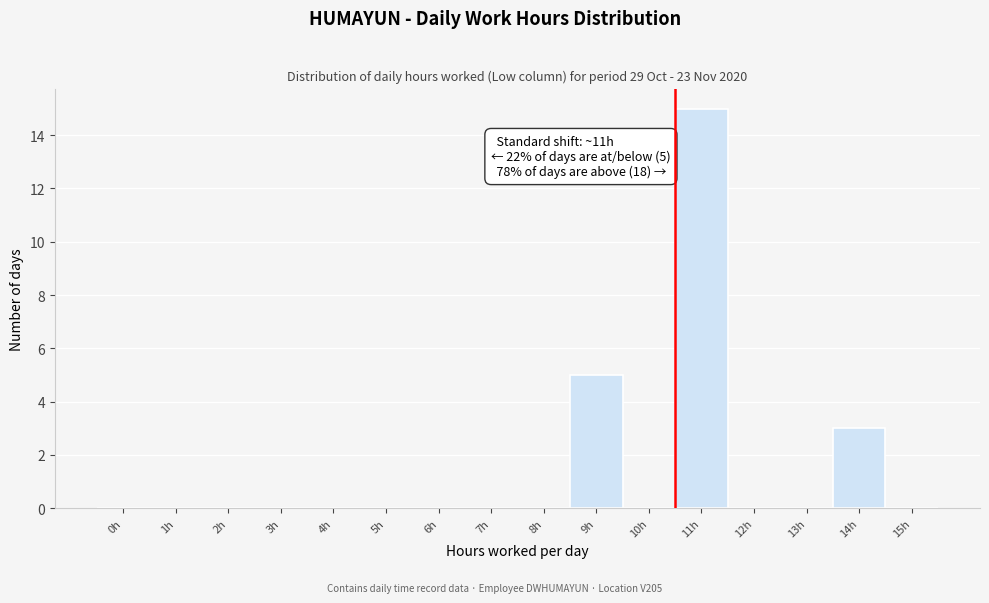

Reading left to right, what are all the values shown in this chart?

0h=0	1h=0	2h=0	3h=0	4h=0	5h=0	6h=0	7h=0	8h=0	9h=5	10h=0	11h=15	12h=0	13h=0	14h=3	15h=0